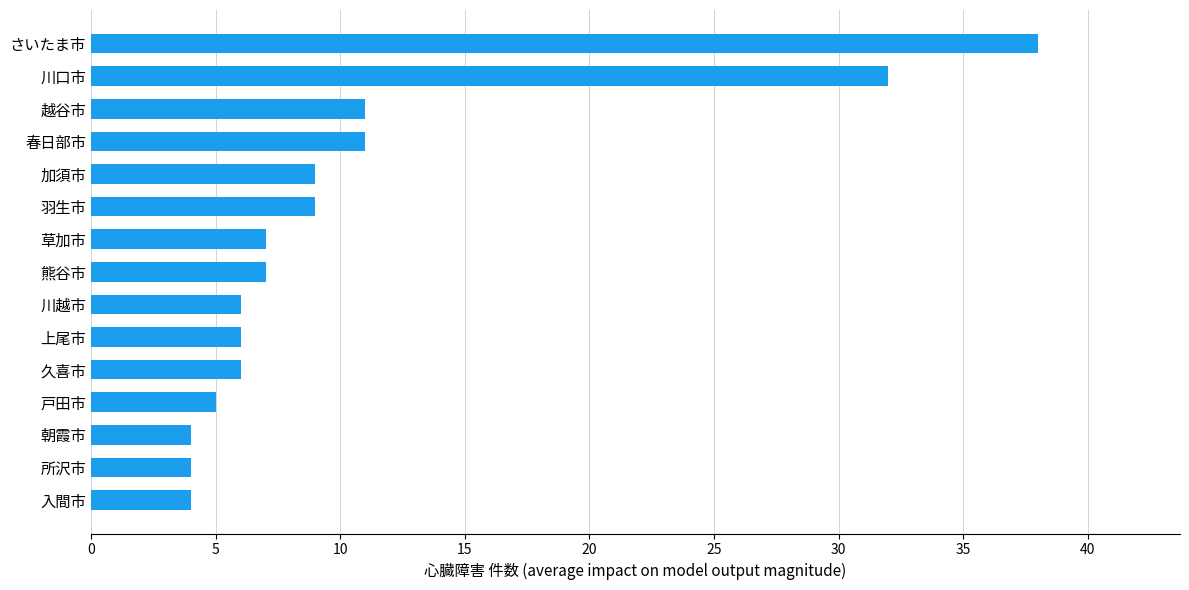

The chart shows a value of 4 at 入間市. True or false?

True